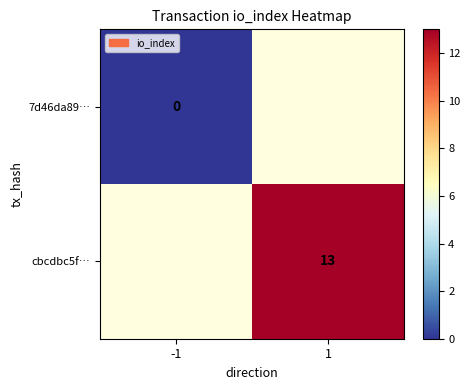

The cbcdbc5f… series shows 13 at 1. True or false?

True